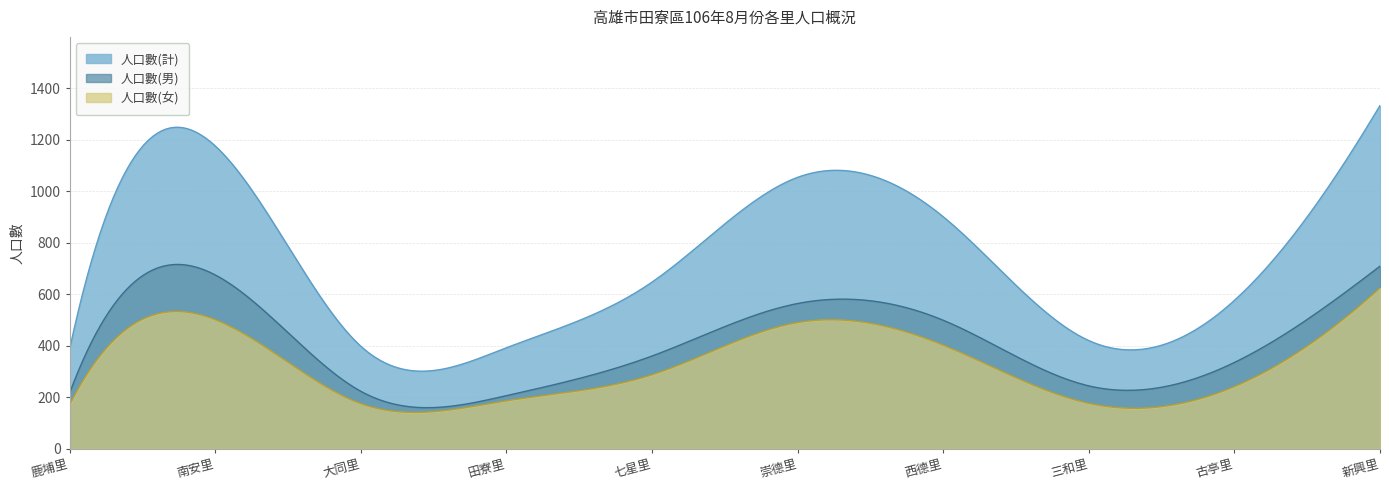

What are all the series names shown in the legend?

人口數(計), 人口數(男), 人口數(女)